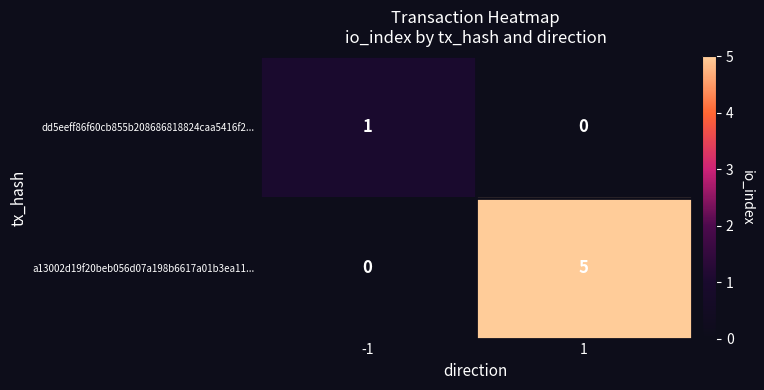

Reading left to right, list all the values displayed in this chart.

dd5eeff86f60cb855b208686818824caa5416f2...: 1	0
a13002d19f20beb056d07a198b6617a01b3ea11...: 0	5